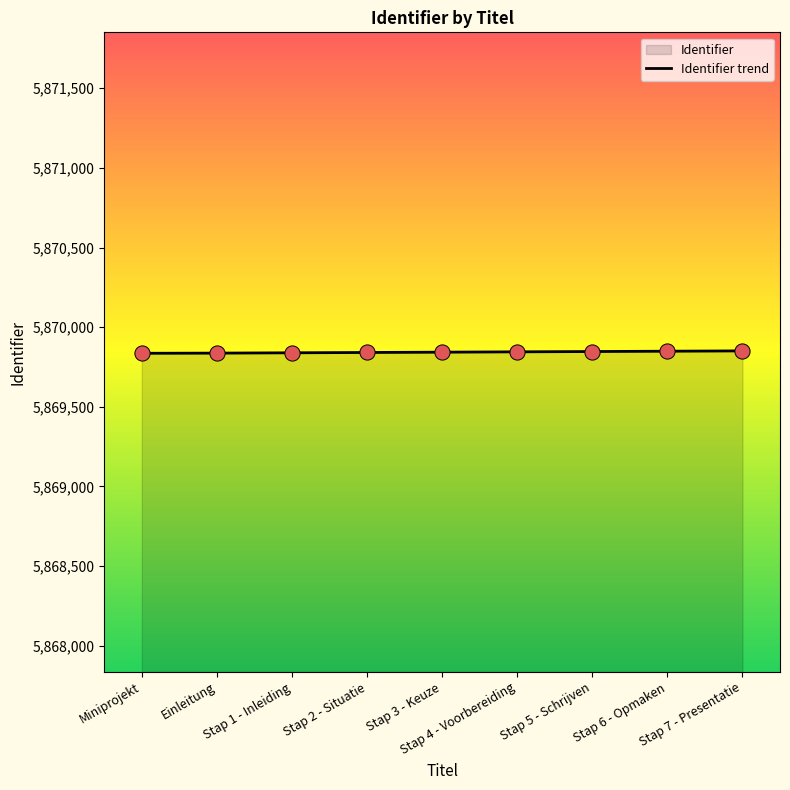

Between Stap 5 - Schrijven and Einleitung, which is larger?

Stap 5 - Schrijven